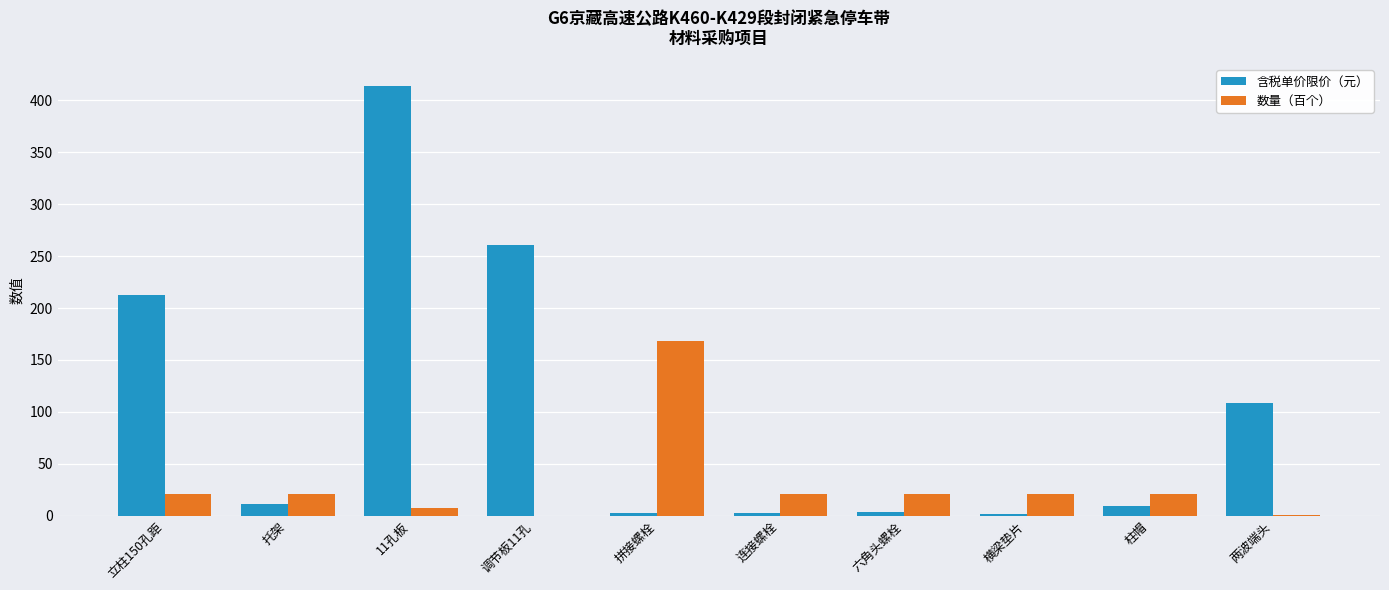

At which label does 数量（百个） reach its peak?

拼接螺栓